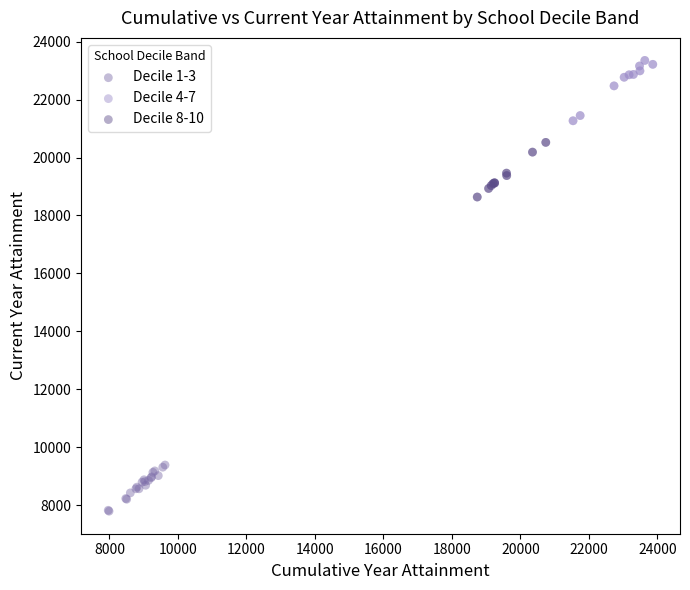

Which series contains the lowest Y value?

Decile 1-3